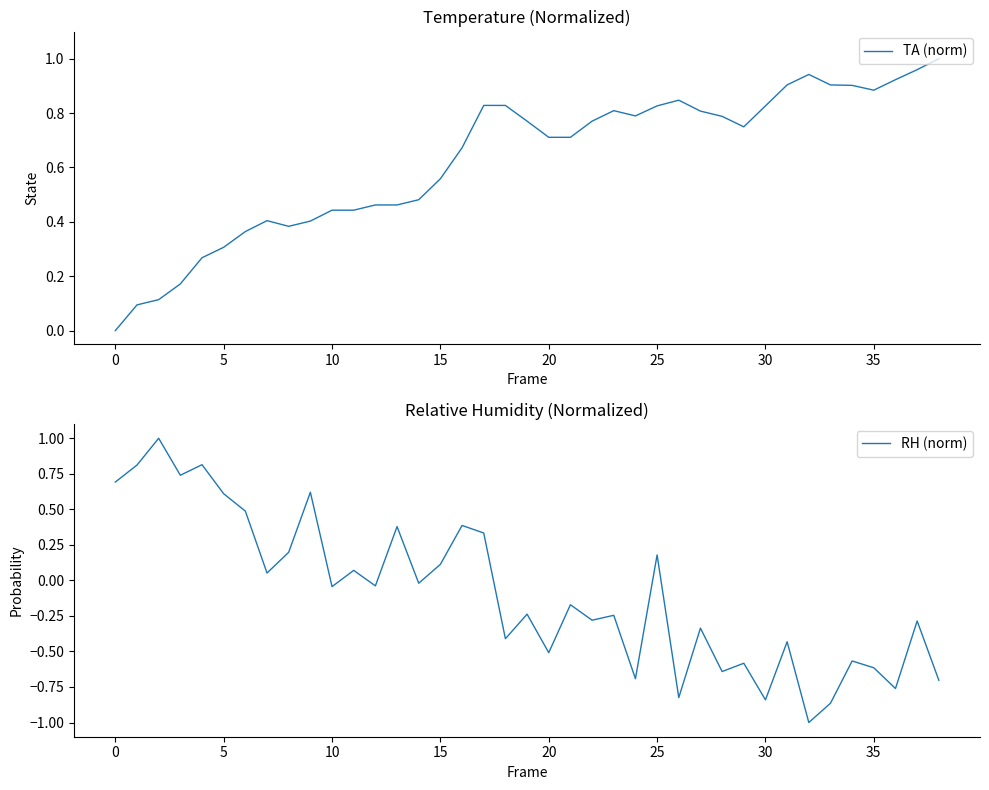

Rank the series by their average value, from lowest to highest.

RH (norm), TA (norm)